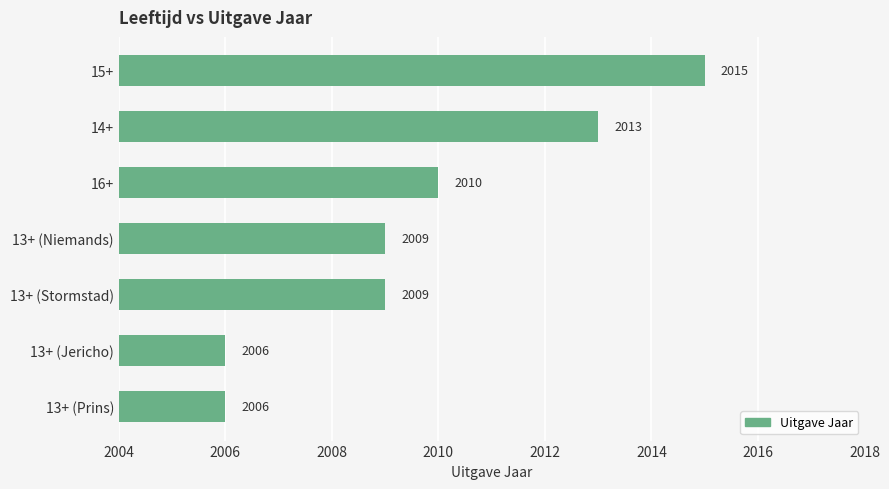

Does the chart contain stacked bars?

No